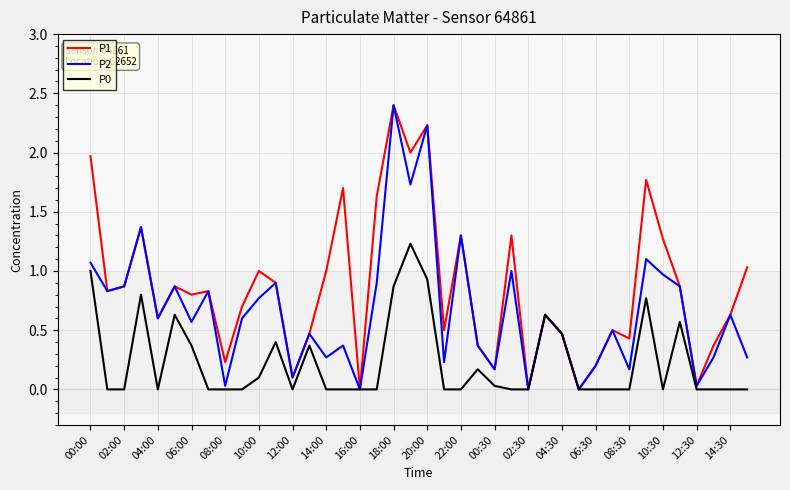

Which series has the largest total across all categories?

P1